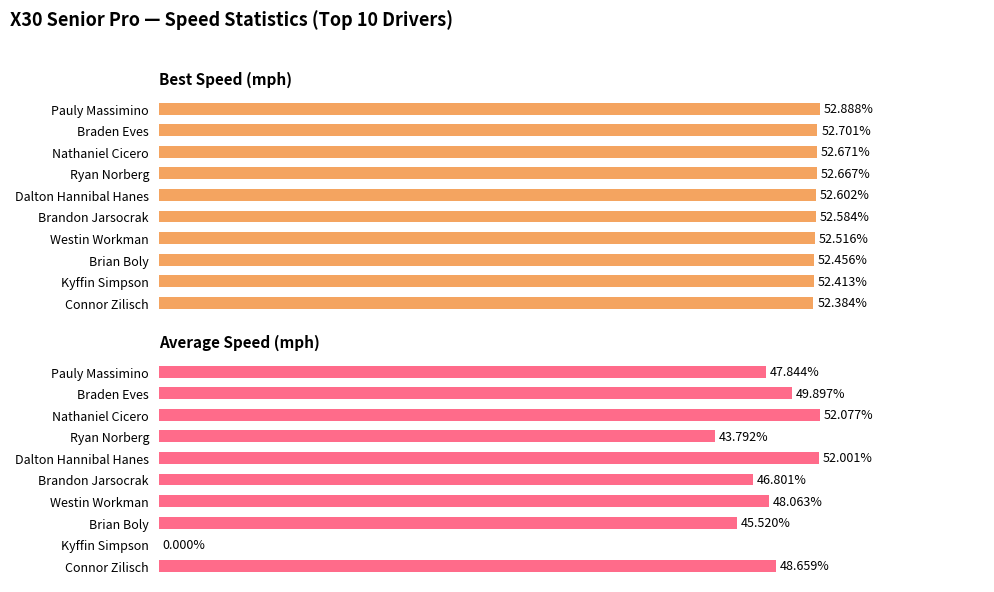

What is the maximum value shown in the chart?

52.9